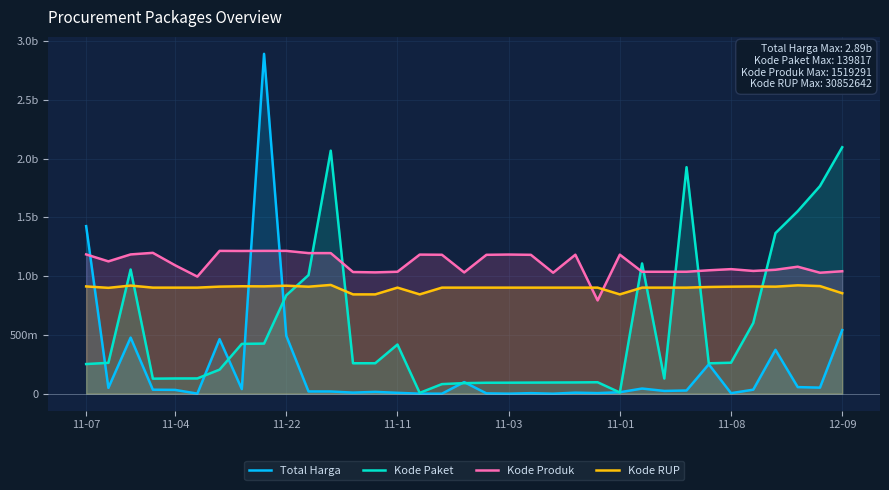

At 30, list the series in order from smallest to largest.

Total Harga, Kode Paket, Kode RUP, Kode Produk